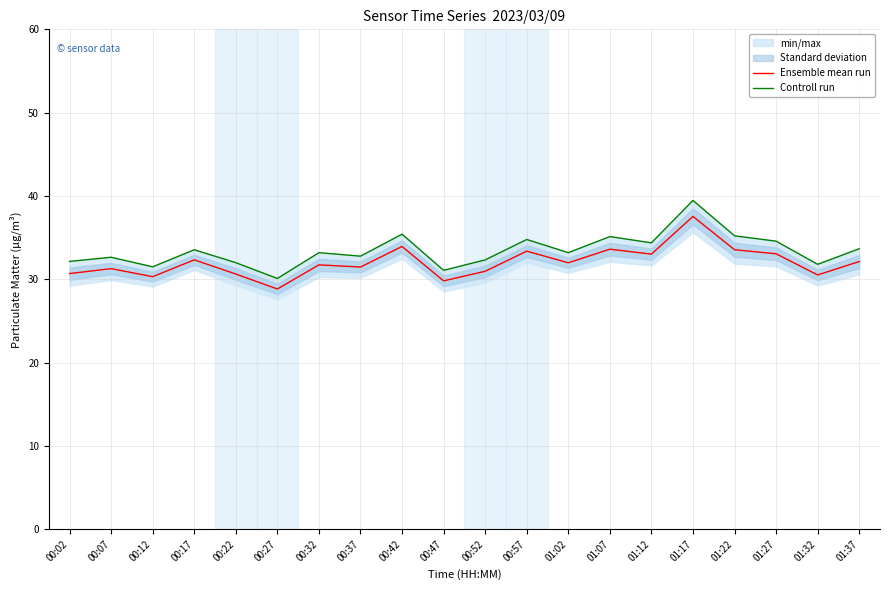

Reading right to left, list all the values displayed in this chart.

Ensemble mean run: 32.1	30.5	33.1	33.5	37.5	33.0	33.6	32.0	33.4	31.0	29.8	33.9	31.5	31.7	28.8	30.6	32.3	30.3	31.3	30.7
Controll run: 33.7	31.8	34.6	35.2	39.5	34.4	35.1	33.2	34.8	32.3	31.1	35.4	32.8	33.2	30.1	32.0	33.5	31.5	32.6	32.1